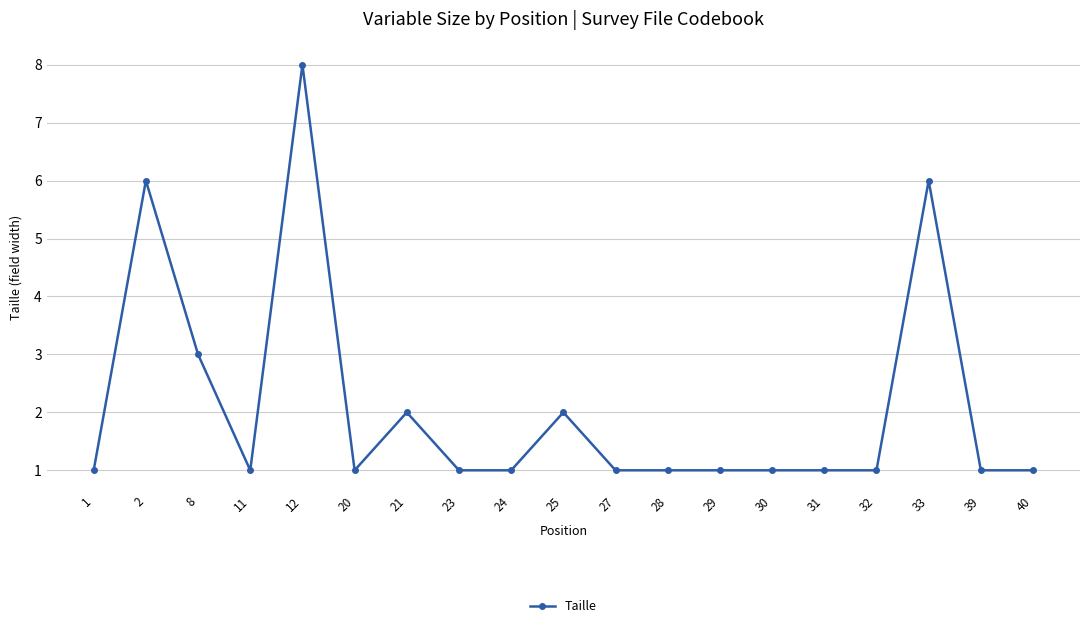

What is the value of the 9th point from the left?

1